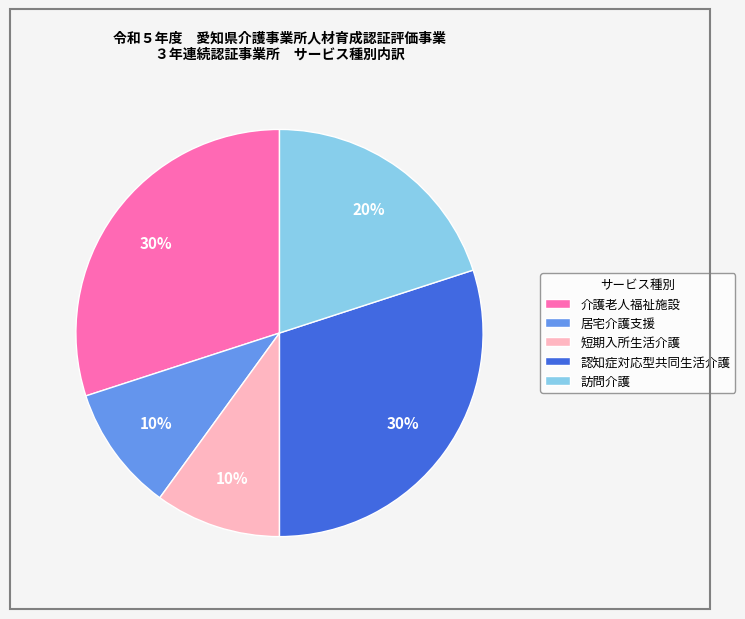

How many slices are in this pie chart?

5